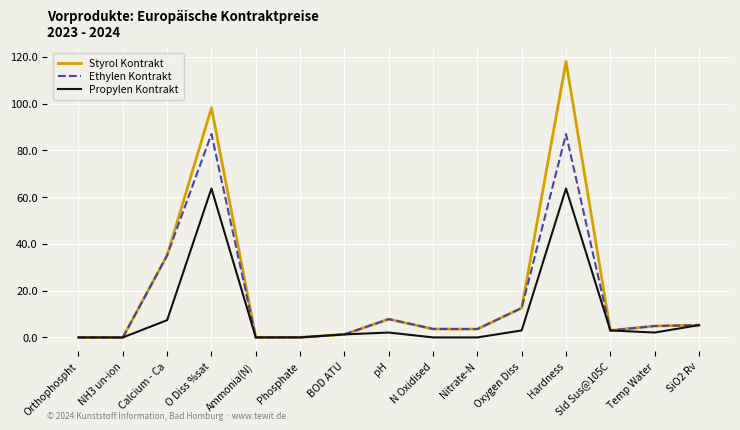

What is the maximum value for Propylen Kontrakt?

63.7